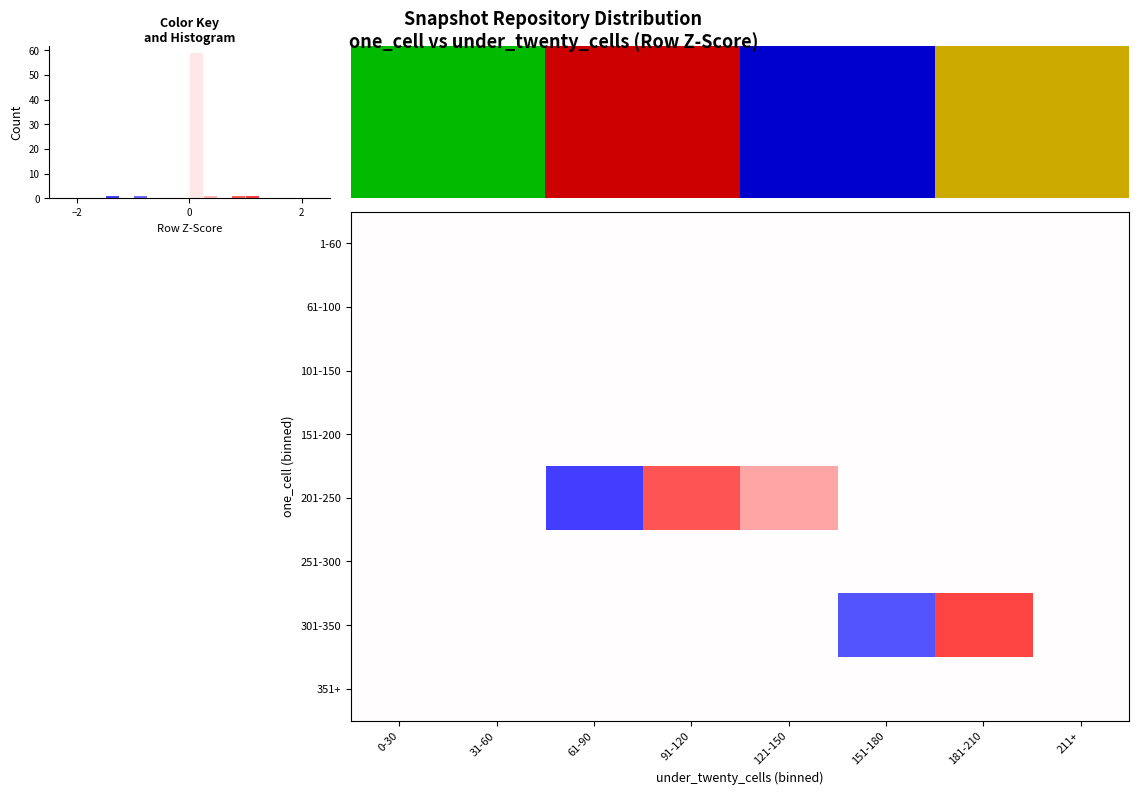

True or false: 201-250 has a value of 0.8 at 151-180.

False